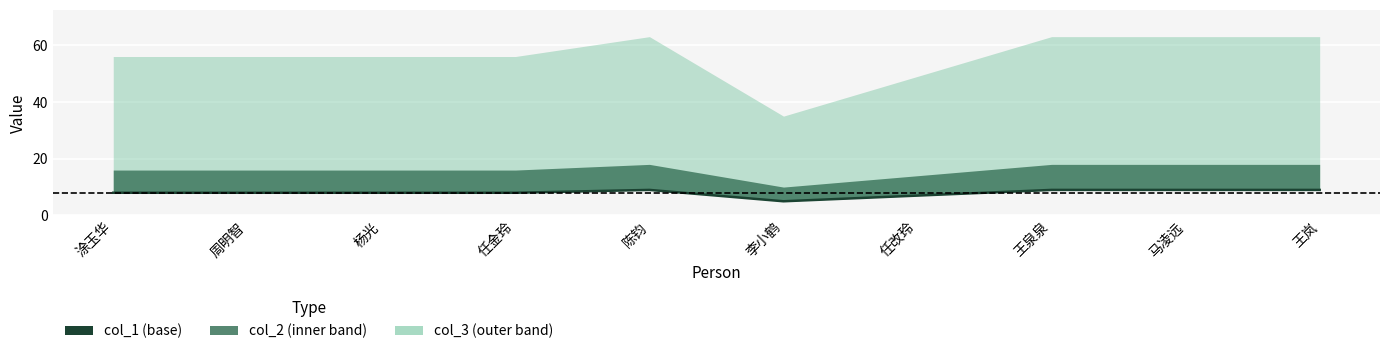

Is it true that the value at 任改玲 is 7?

True